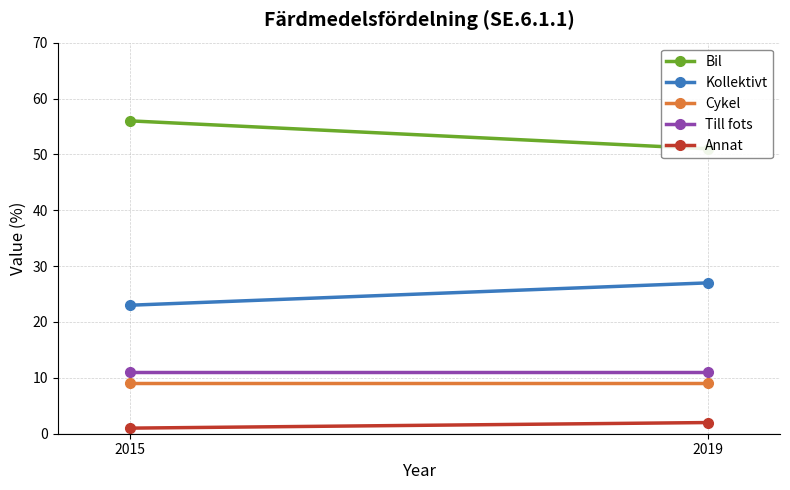

At how many categories does at least one series exceed 12?

2